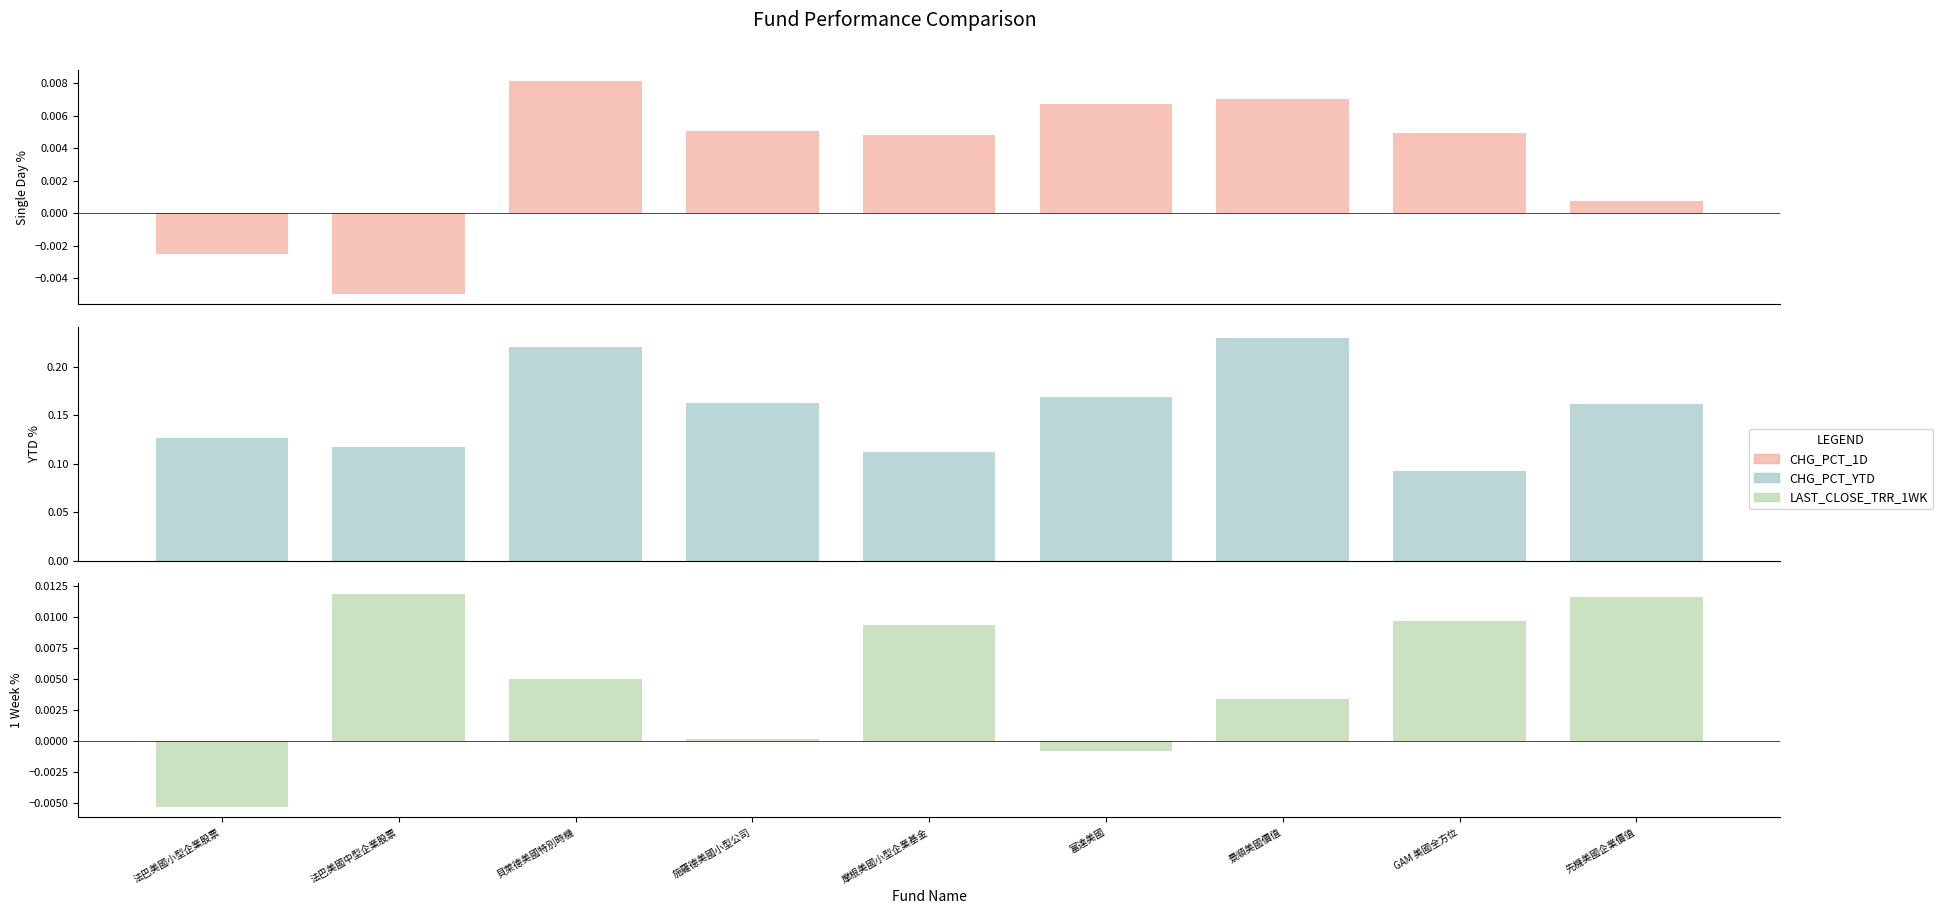

How many groups of bars are there?

9